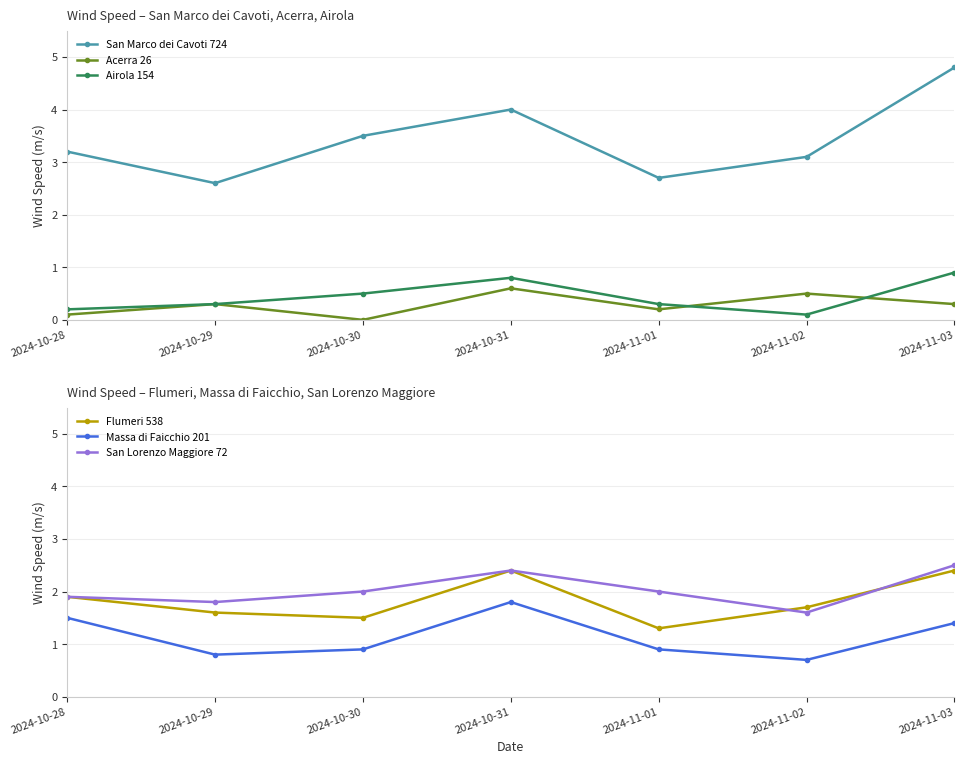

Rank the series at 2024-10-30 from highest to lowest value.

San Marco dei Cavoti 724, San Lorenzo Maggiore 72, Flumeri 538, Massa di Faicchio 201, Airola 154, Acerra 26